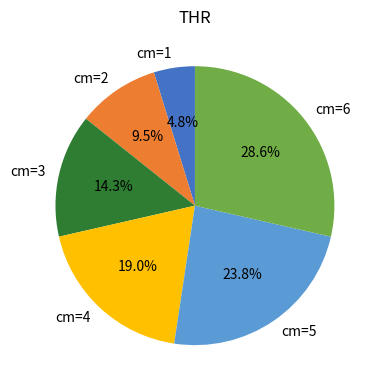

What percentage do cm=1 and cm=2 together represent?

14.3%